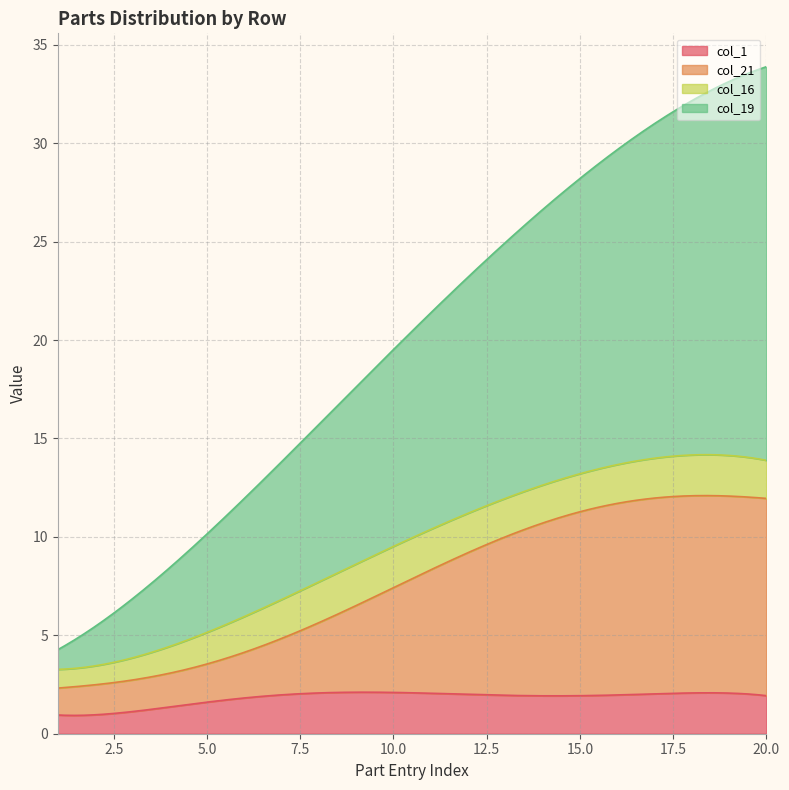

Is the value of col_19 at 3 greater than the value of row_index at 20?

No